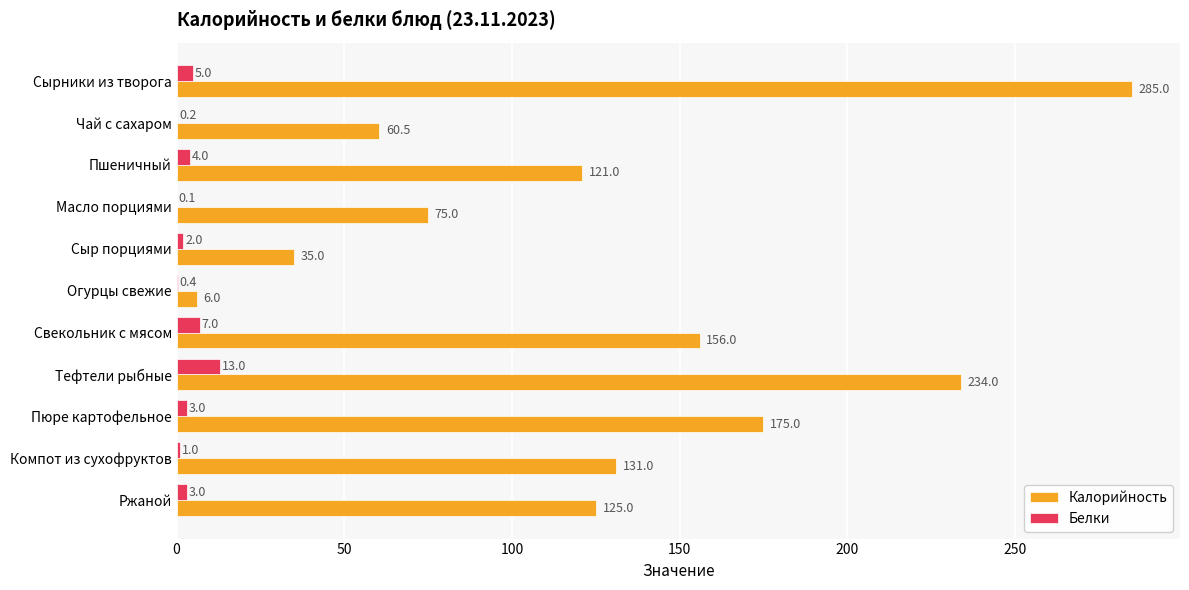

The Белки series shows 3.0 at Ржаной. True or false?

True